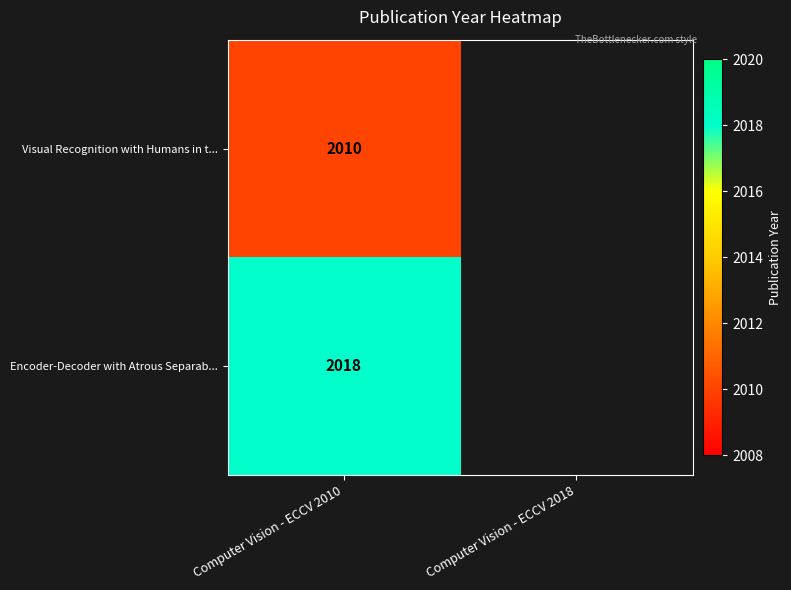

True or false: Visual Recognition with Humans in t... has a value of 3051 at Computer Vision - ECCV 2010.

False